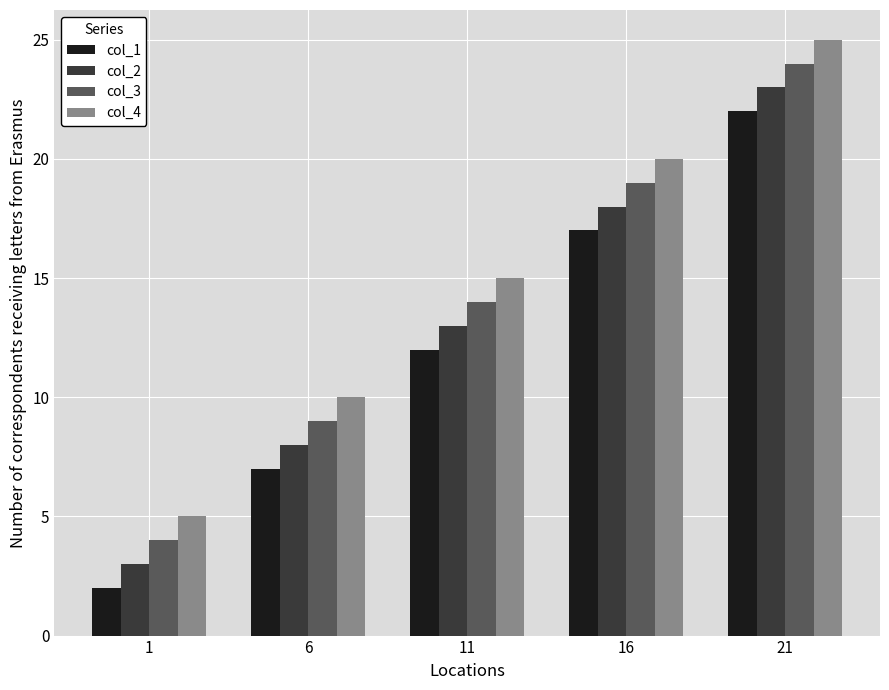

What is the spread (max minus min) of values at 1?

3